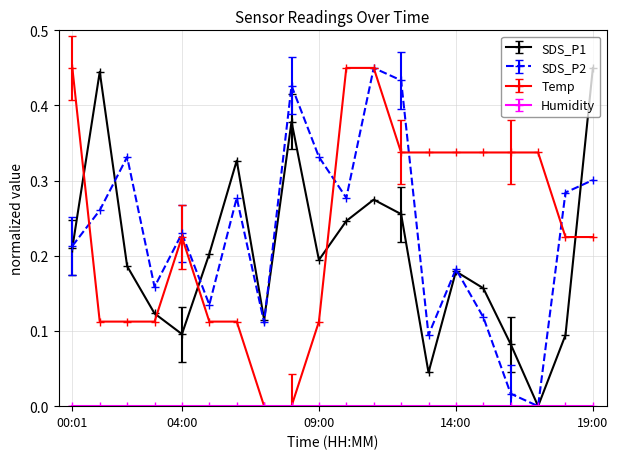

How many positive values does the SDS_P2 series have?

19